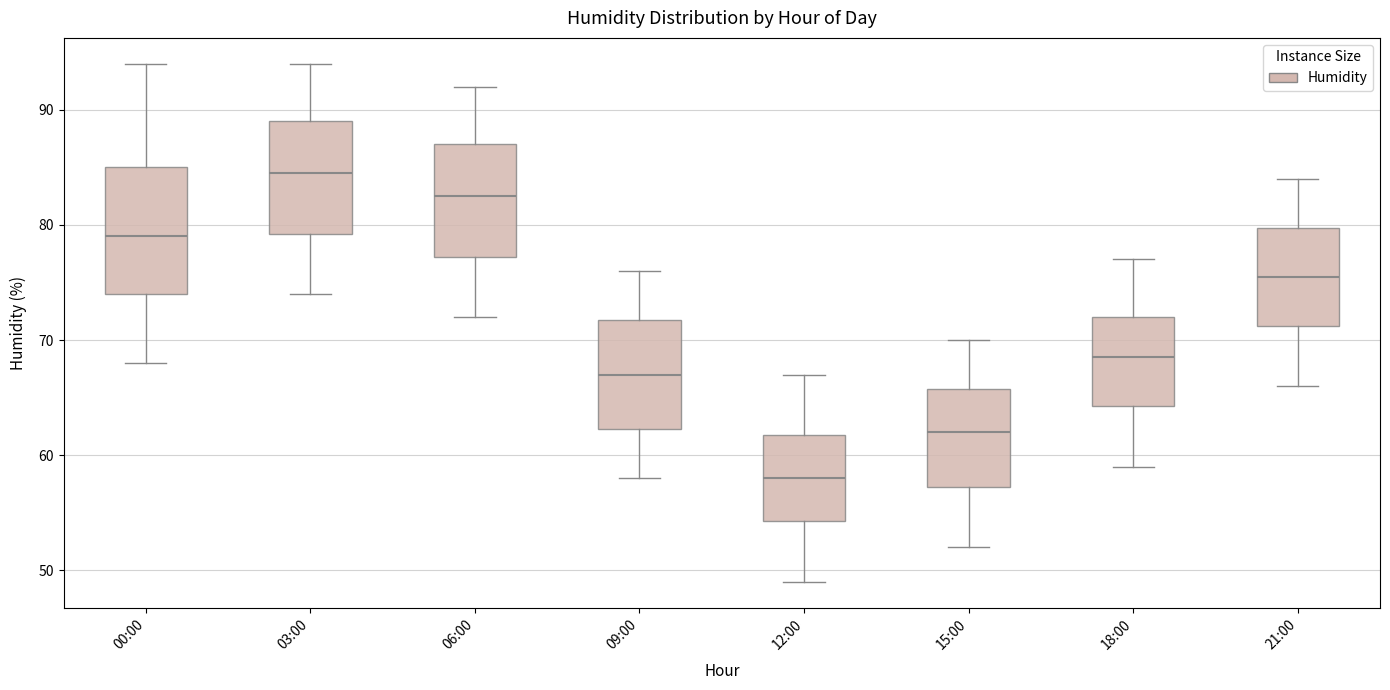

Which box has the lowest median line?

12:00